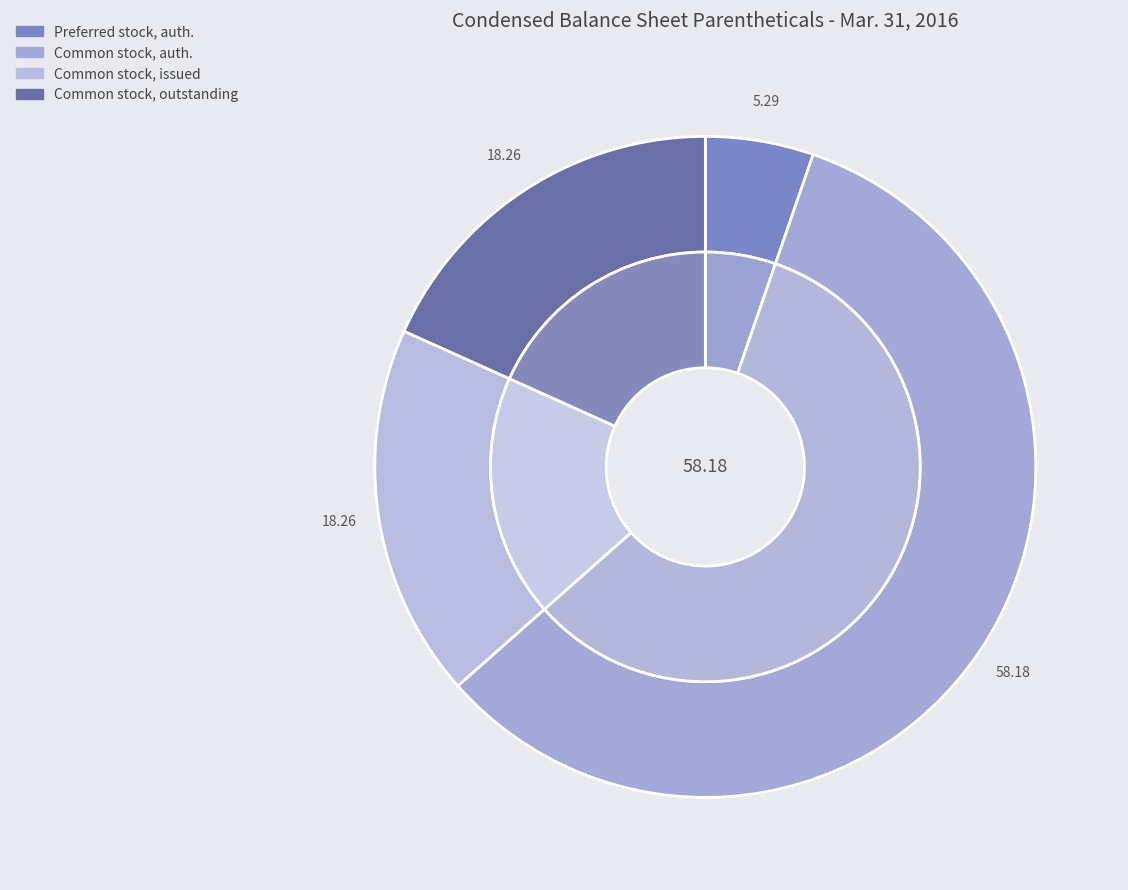

To the nearest percent, what is the combined percentage of Common stock, shares outstanding and Preferred stock, shares authorized?

24%